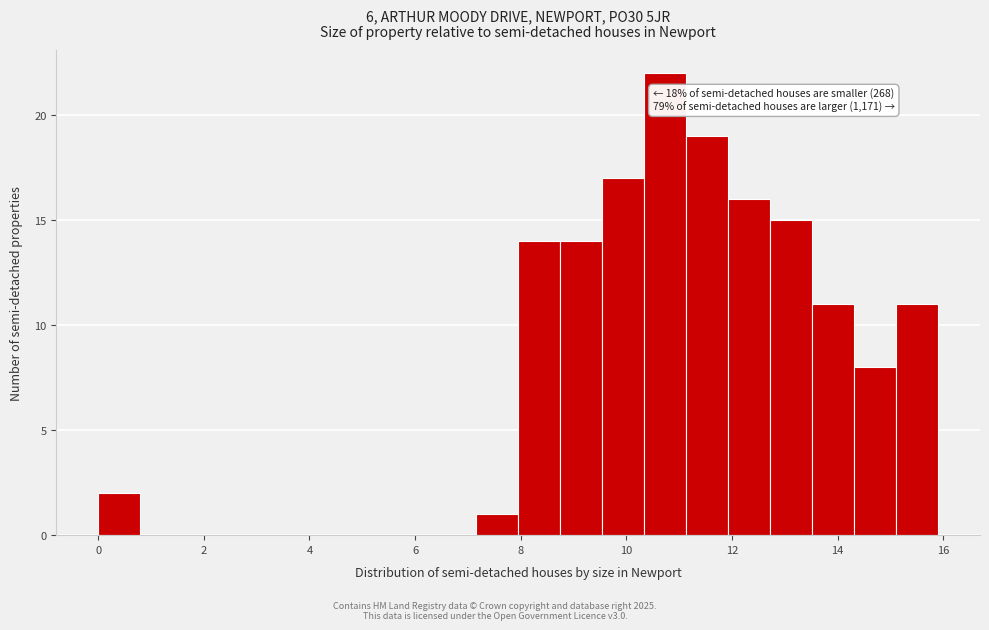

Read against the x-axis, roughly where is the centre of the tallest bar?

10.8